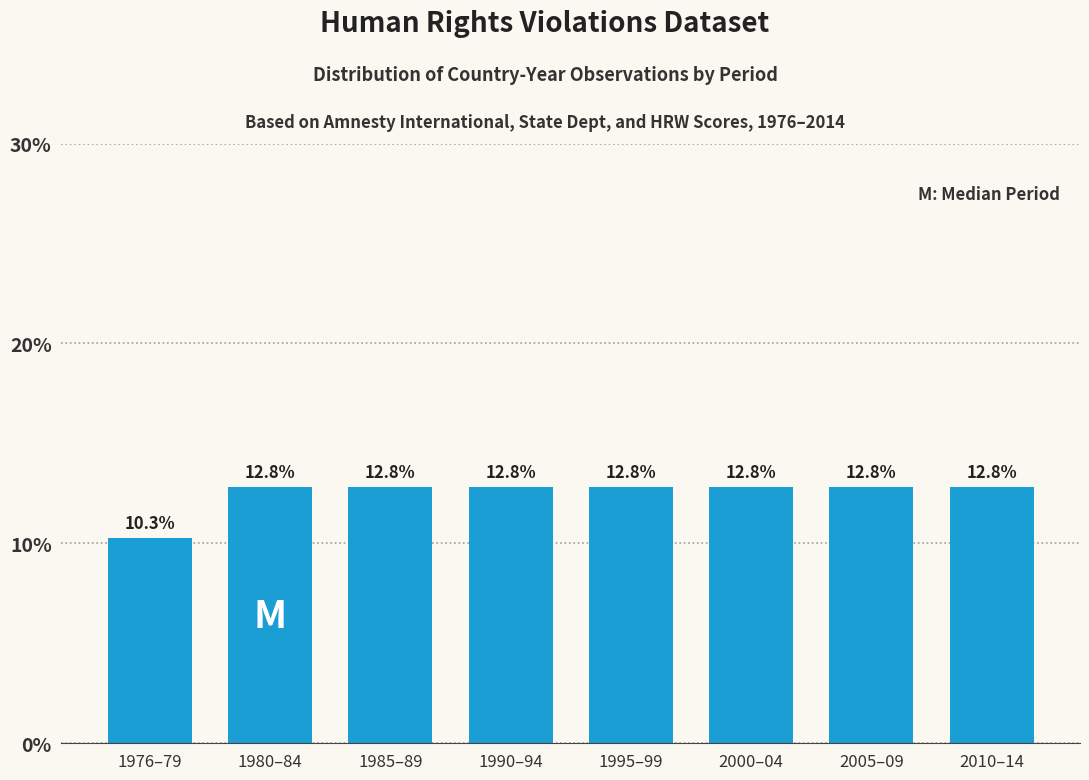

Reading left to right, list all the values displayed in this chart.

1976–79=10.3	1980–84=12.8	1985–89=12.8	1990–94=12.8	1995–99=12.8	2000–04=12.8	2005–09=12.8	2010–14=12.8